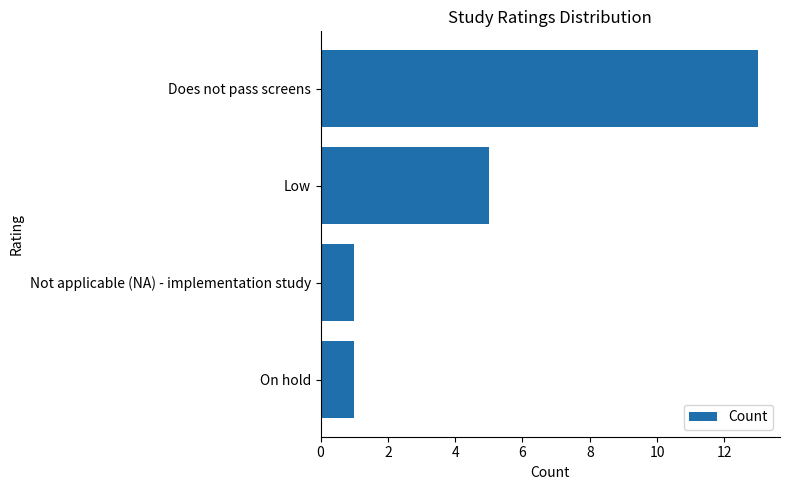

How many values are below 5?

2